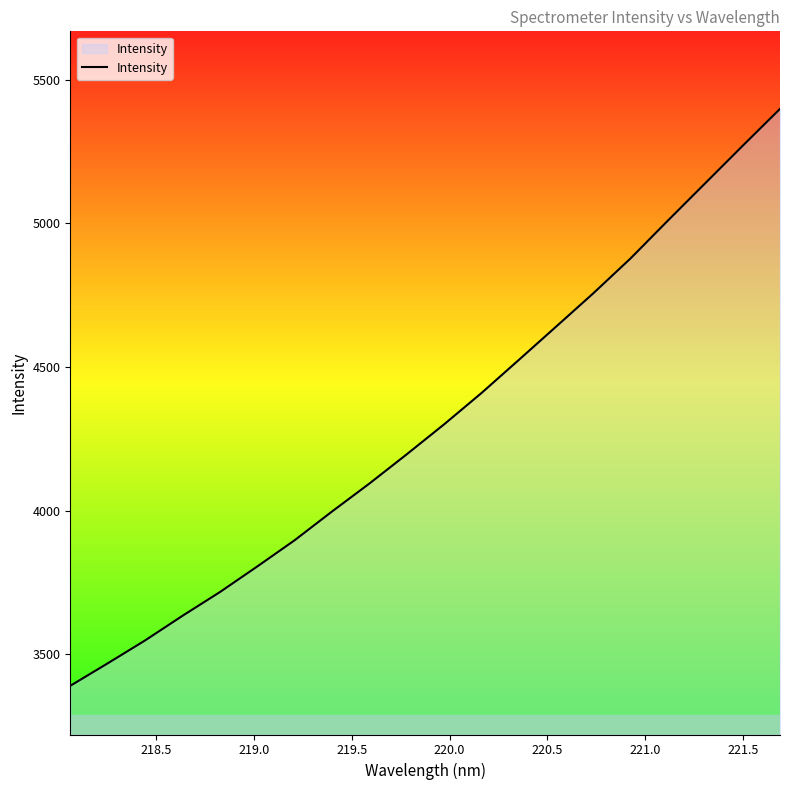

What is the difference between the maximum and minimum values?

2008.2